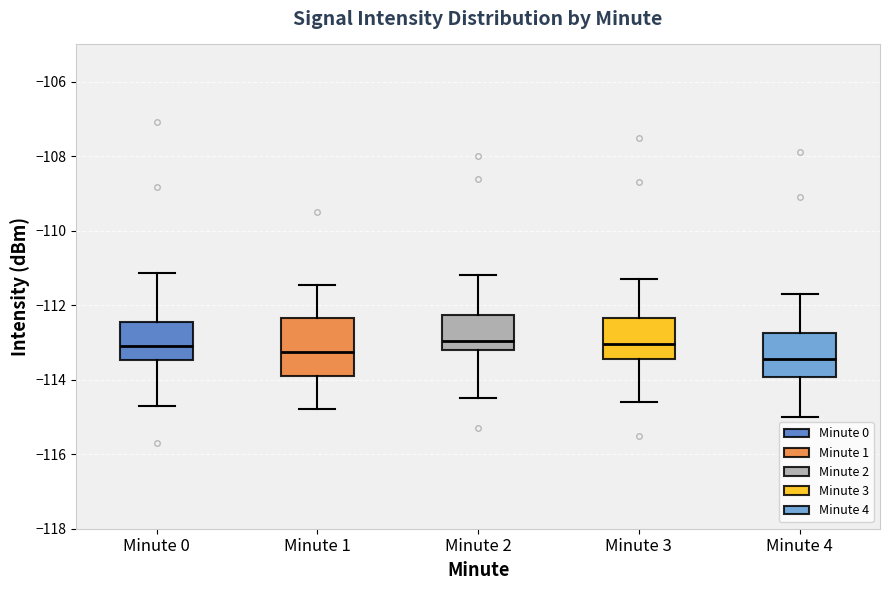

Which box is the tallest, from its lower edge to its upper edge?

Minute 1